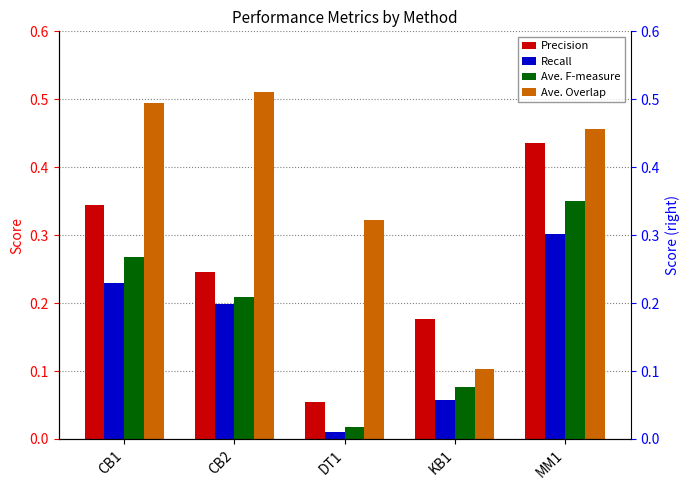

Are the bars grouped side by side (vs. stacked)?

Yes